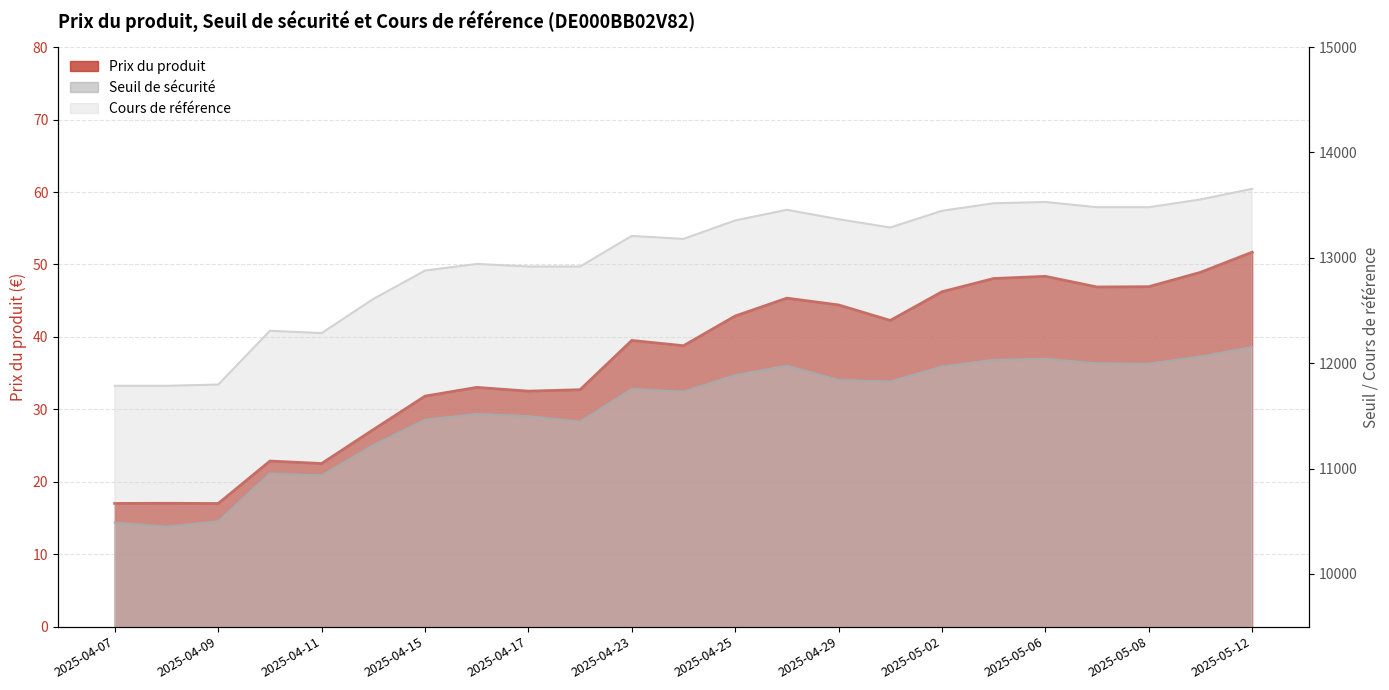

How many values in the Seuil de sécurité series are below 11755?

11